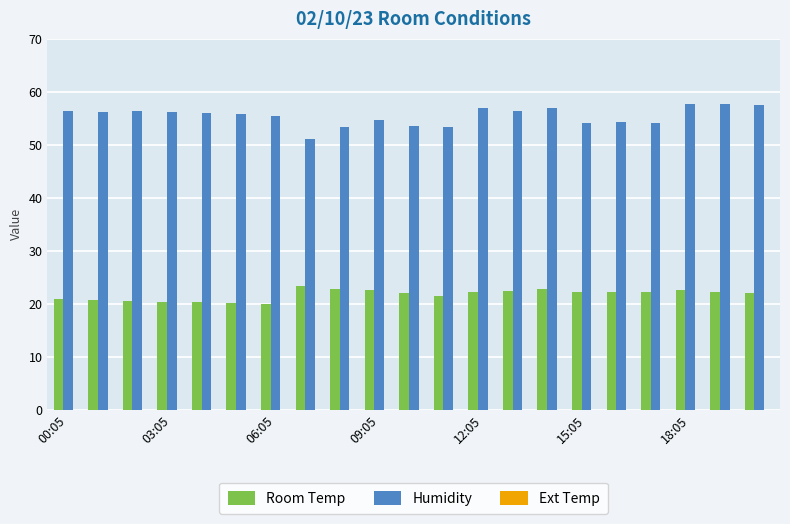

Which series has the largest range (max minus min)?

Humidity